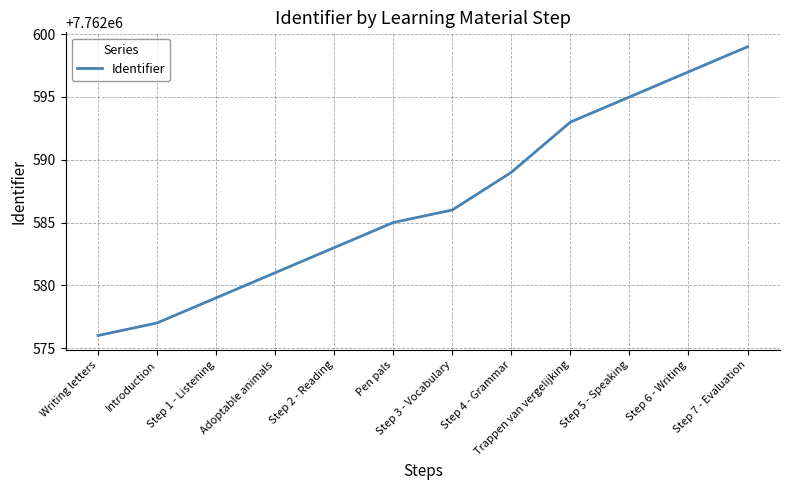

What is the minimum value shown in the chart?

7762576